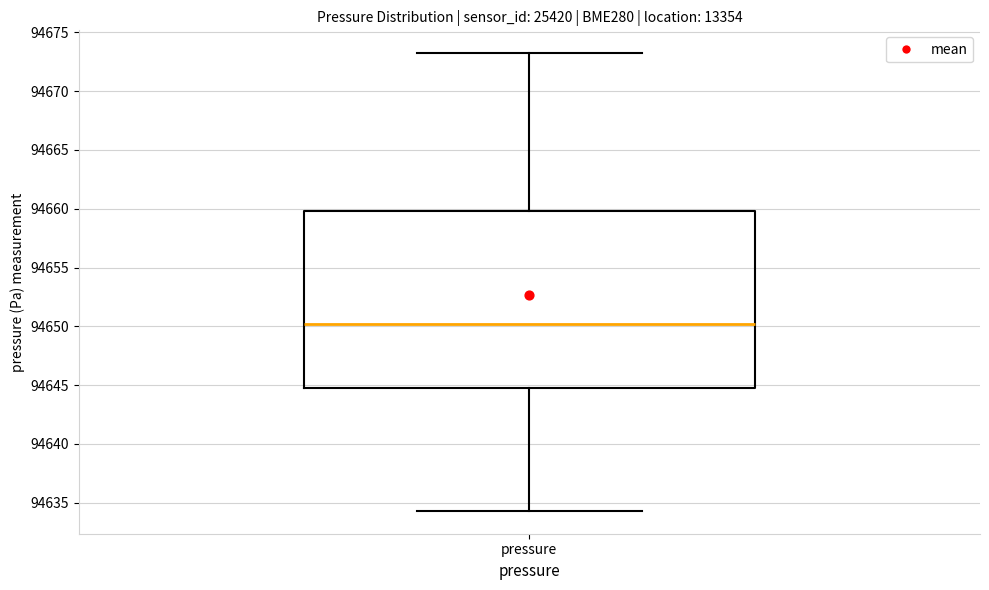

Read this box plot against the y-axis: the position of the median line, the range covered by the box, and the ends of both whiskers. The values are not printed on the chart, so give them approximately, as read against the axis.

median 94650.0, box 94644.5 to 94660.0, whiskers 94634.5 to 94673.0